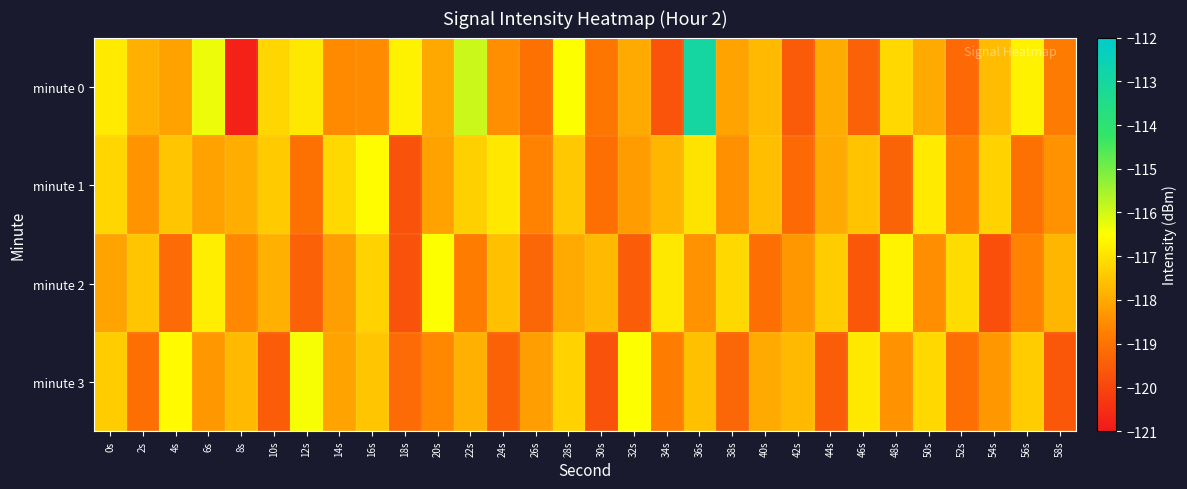

At how many categories does at least one series exceed -116?

2